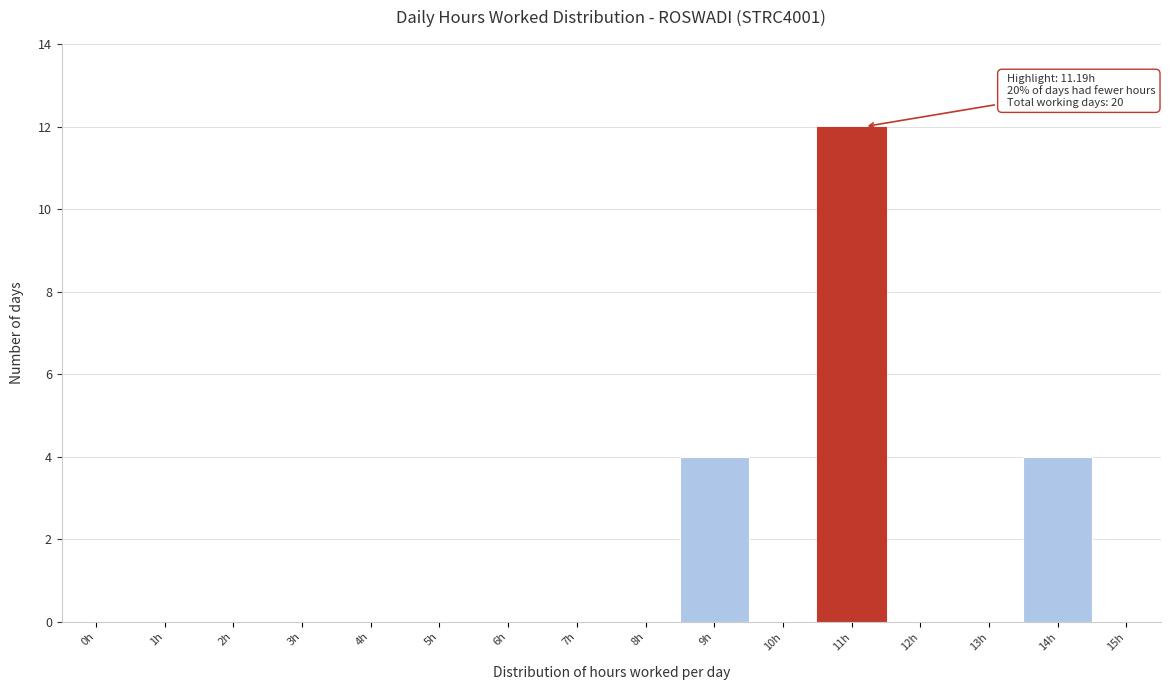

Reading left to right, extract all data points from this chart.

0h=0	1h=0	2h=0	3h=0	4h=0	5h=0	6h=0	7h=0	8h=0	9h=4	10h=0	11h=12	12h=0	13h=0	14h=4	15h=0